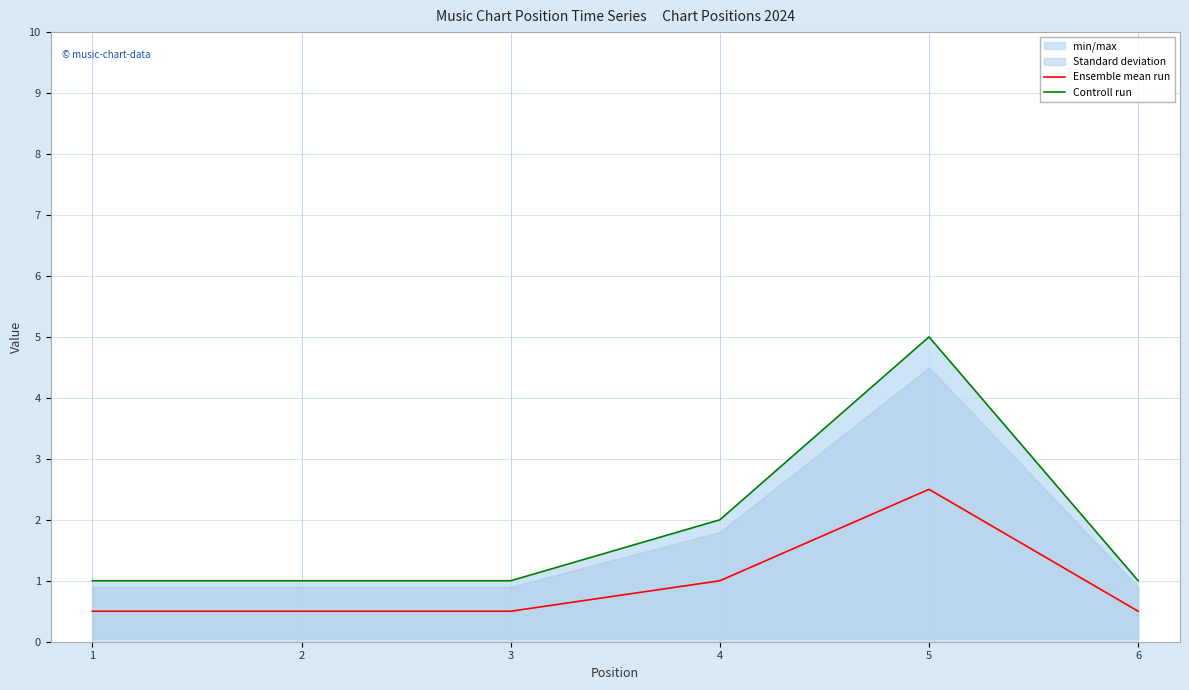

At which category is the sum across all series the highest?

5